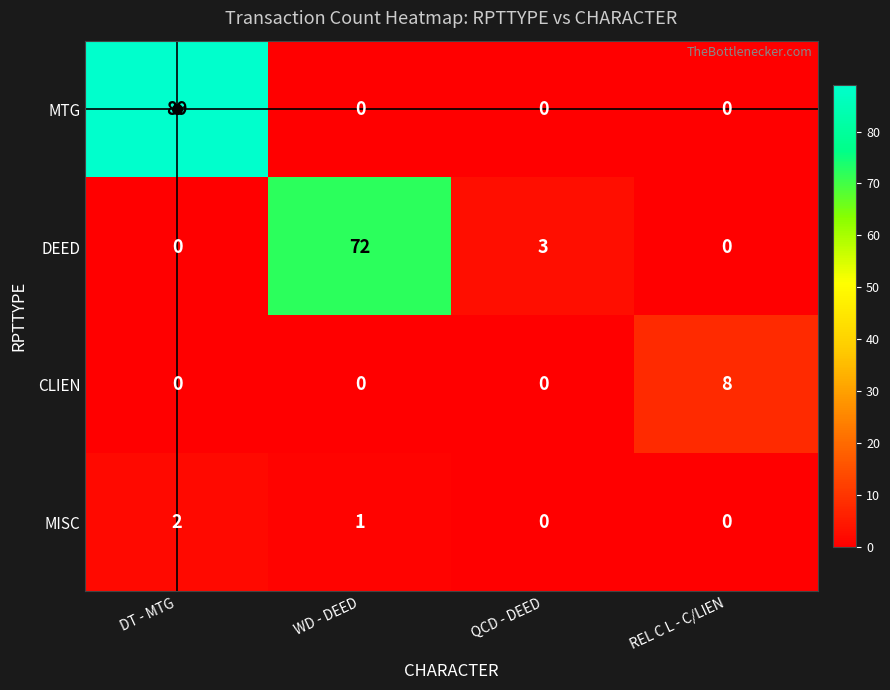

Which label corresponds to the largest value in the chart?

DT - MTG